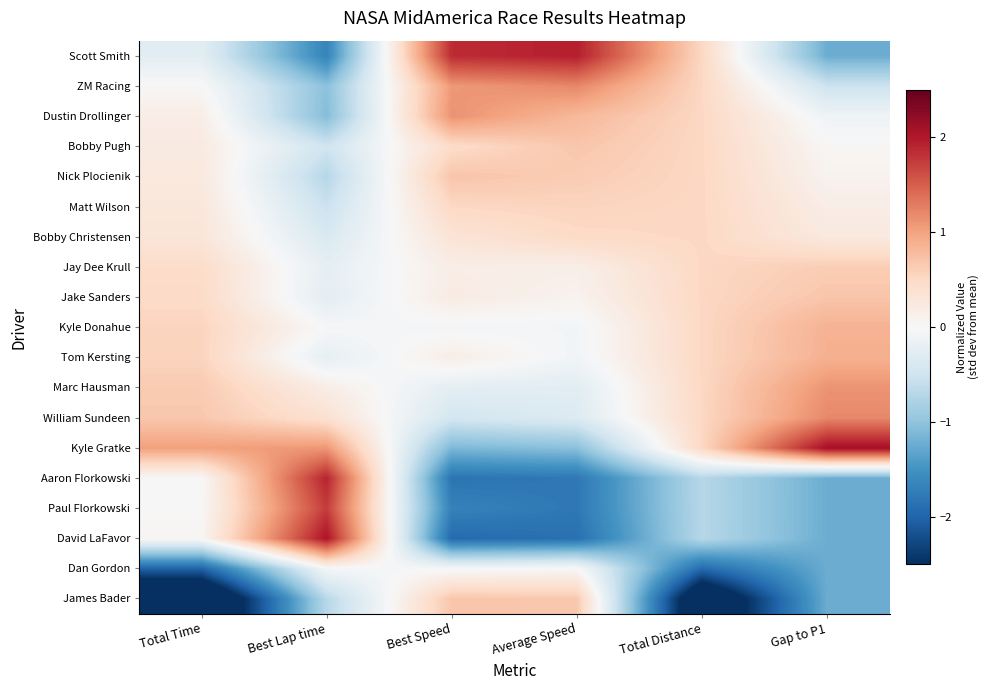

Reading left to right, list all the values displayed in this chart.

Scott Smith: Total Time=-0.3	Best Lap time=-1.7	Best Speed=1.9	Average Speed=1.9	Total Distance=0.5	Gap to P1=-1.2
ZM Racing: Total Time=0.0	Best Lap time=-1.0	Best Speed=1.1	Average Speed=1.2	Total Distance=0.5	Gap to P1=-0.5
Dustin Drollinger: Total Time=0.2	Best Lap time=-1.1	Best Speed=1.1	Average Speed=0.8	Total Distance=0.5	Gap to P1=-0.1
Bobby Pugh: Total Time=0.2	Best Lap time=-0.5	Best Speed=0.5	Average Speed=0.7	Total Distance=0.5	Gap to P1=0.0
Nick Plocienik: Total Time=0.2	Best Lap time=-0.7	Best Speed=0.7	Average Speed=0.6	Total Distance=0.5	Gap to P1=0.1
Matt Wilson: Total Time=0.3	Best Lap time=-0.5	Best Speed=0.5	Average Speed=0.6	Total Distance=0.5	Gap to P1=0.2
Bobby Christensen: Total Time=0.3	Best Lap time=-0.4	Best Speed=0.3	Average Speed=0.5	Total Distance=0.5	Gap to P1=0.2
Jay Dee Krull: Total Time=0.5	Best Lap time=-0.2	Best Speed=0.2	Average Speed=0.2	Total Distance=0.5	Gap to P1=0.6
Jake Sanders: Total Time=0.5	Best Lap time=-0.3	Best Speed=0.2	Average Speed=0.1	Total Distance=0.5	Gap to P1=0.7
Kyle Donahue: Total Time=0.5	Best Lap time=-0.0	Best Speed=-0.0	Average Speed=-0.1	Total Distance=0.5	Gap to P1=0.9
Tom Kersting: Total Time=0.6	Best Lap time=-0.2	Best Speed=0.2	Average Speed=-0.1	Total Distance=0.5	Gap to P1=0.9
Marc Hausman: Total Time=0.6	Best Lap time=0.2	Best Speed=-0.2	Average Speed=-0.3	Total Distance=0.5	Gap to P1=1.1
William Sundeen: Total Time=0.7	Best Lap time=0.4	Best Speed=-0.4	Average Speed=-0.3	Total Distance=0.5	Gap to P1=1.2
Kyle Gratke: Total Time=1.0	Best Lap time=1.1	Best Speed=-1.1	Average Speed=-1.0	Total Distance=0.5	Gap to P1=2.1
Aaron Florkowski: Total Time=0.0	Best Lap time=1.9	Best Speed=-1.8	Average Speed=-1.8	Total Distance=-0.7	Gap to P1=-1.2
Paul Florkowski: Total Time=0.0	Best Lap time=1.7	Best Speed=-1.7	Average Speed=-1.8	Total Distance=-0.7	Gap to P1=-1.2
David LaFavor: Total Time=0.0	Best Lap time=2.0	Best Speed=-1.9	Average Speed=-1.9	Total Distance=-0.7	Gap to P1=-1.2
Dan Gordon: Total Time=-2.0	Best Lap time=-0.0	Best Speed=-0.0	Average Speed=0.0	Total Distance=-1.9	Gap to P1=-1.2
James Bader: Total Time=-3.4	Best Lap time=-0.7	Best Speed=0.7	Average Speed=0.7	Total Distance=-3.2	Gap to P1=-1.2